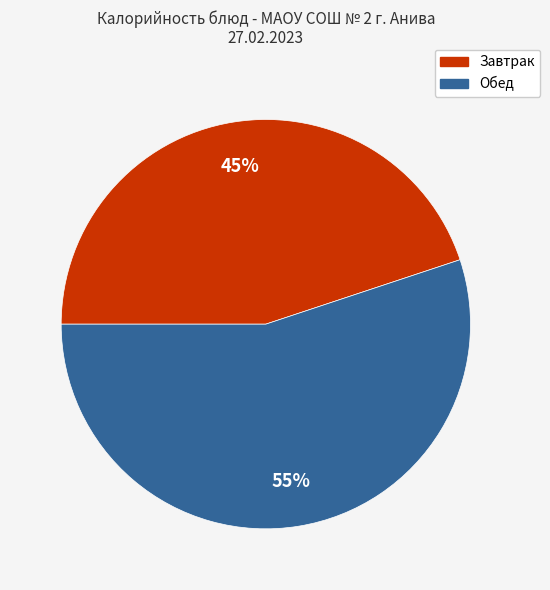

To the nearest percent, what is the average slice percentage?

50%